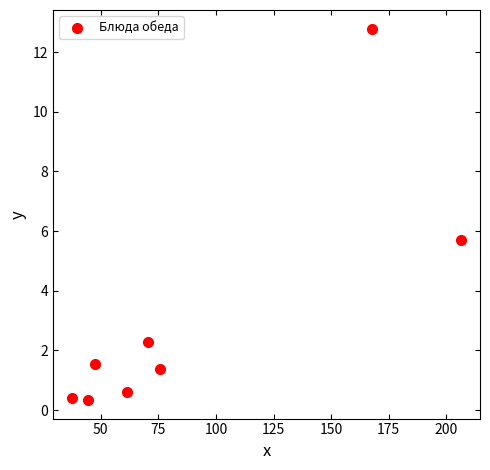

What Y value in the scatter plot is closest to 6?

5.7